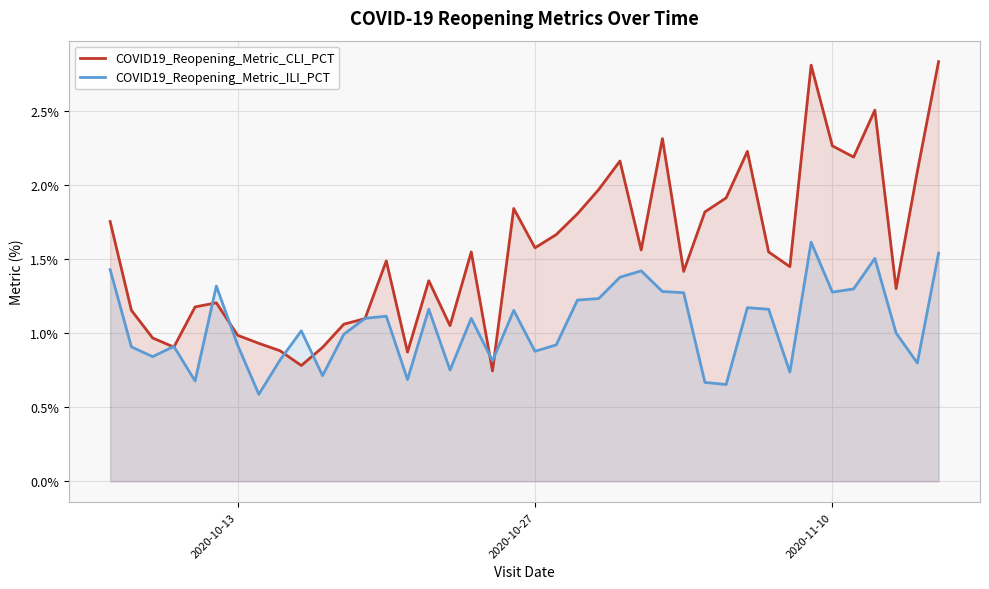

What is the minimum value shown in the chart?

0.6